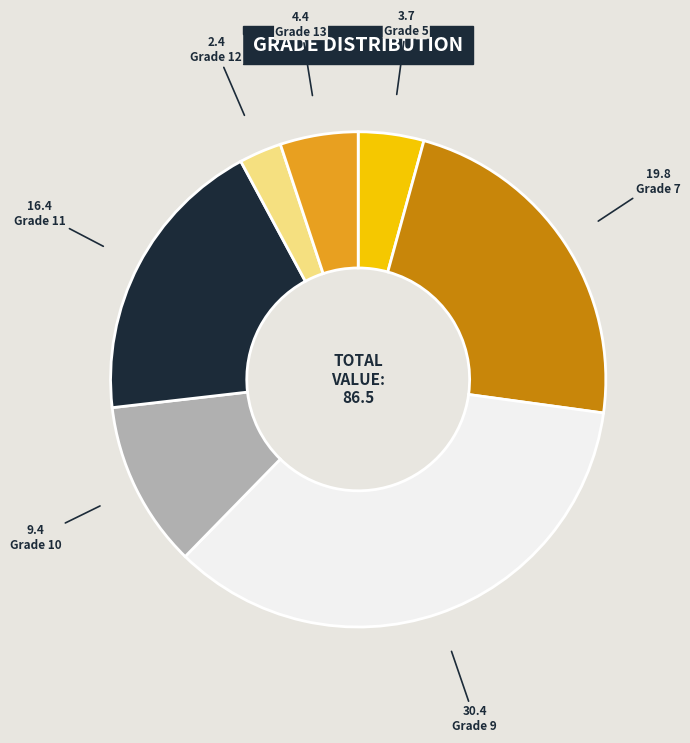

Do Grade 11 and Grade 5 together represent more than half of the pie?

No